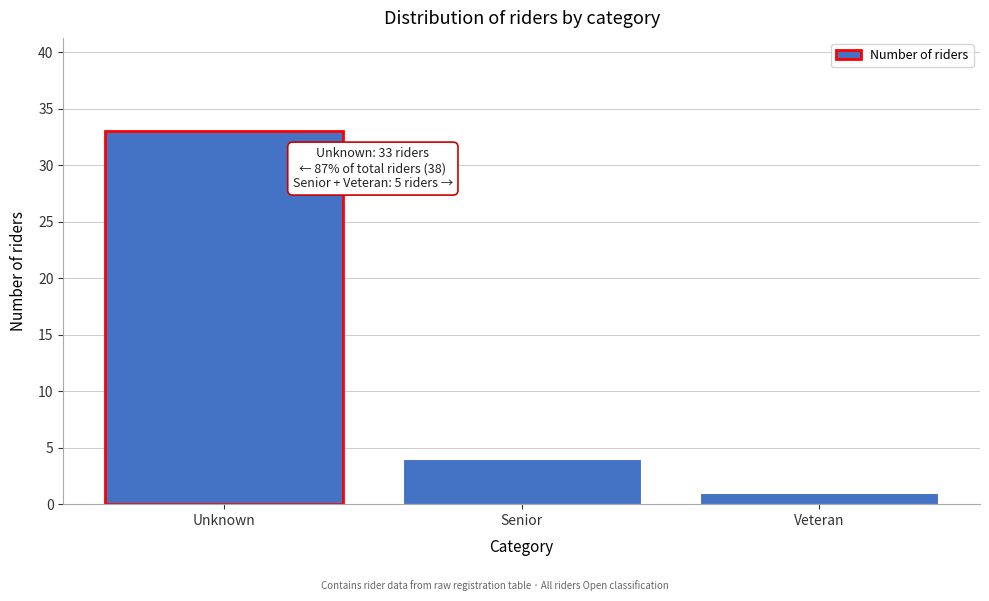

Reading left to right, transcribe all the data shown in this chart.

Unknown=33	Senior=4	Veteran=1